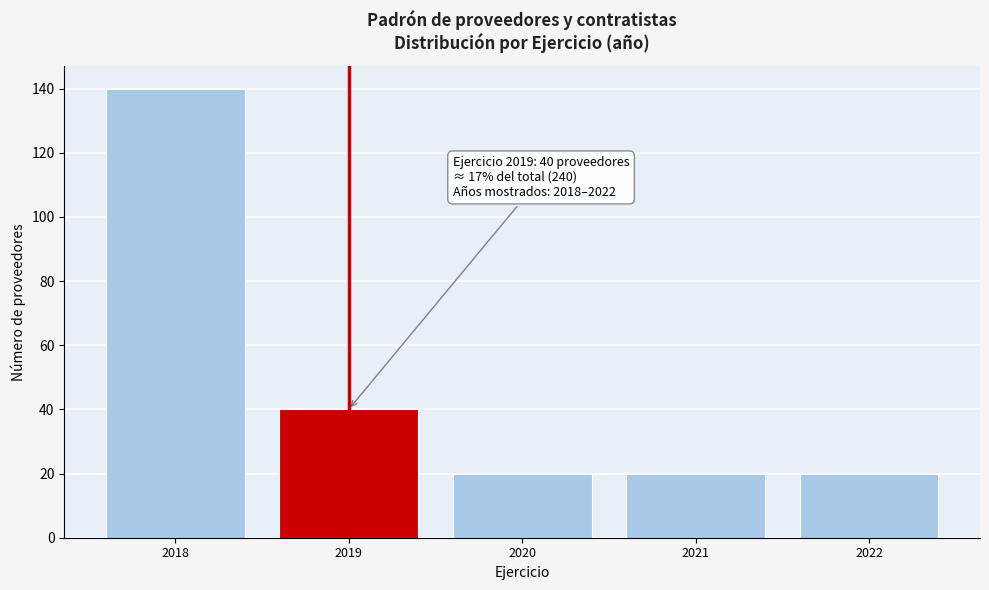

Reading left to right, transcribe all the data shown in this chart.

2018=140	2019=40	2020=20	2021=20	2022=20